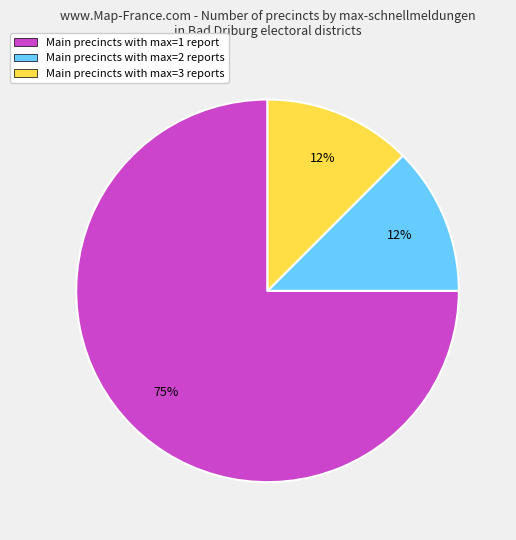

Between Main precincts with max=1 report and Main precincts with max=2 reports, which is larger?

Main precincts with max=1 report